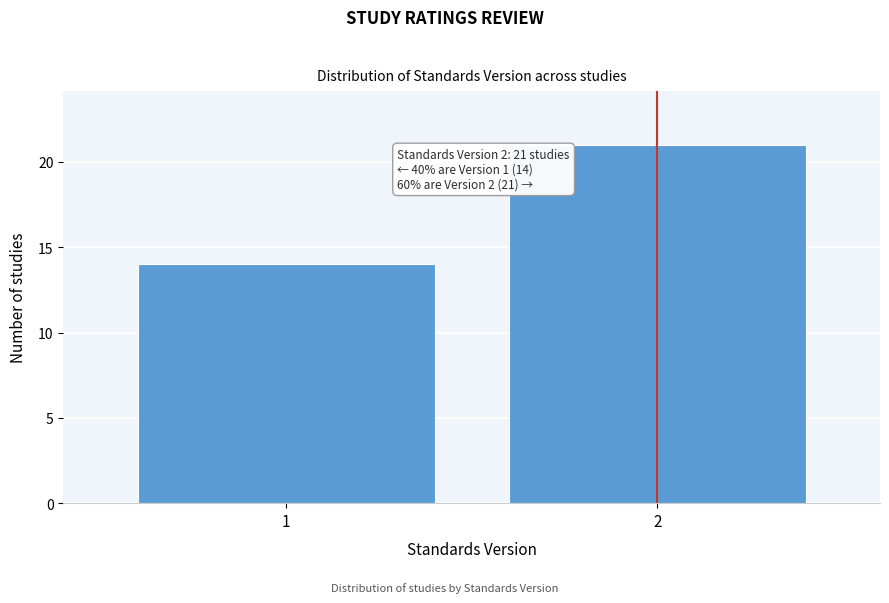

Reading left to right, what are all the values shown in this chart?

1=14	2=21